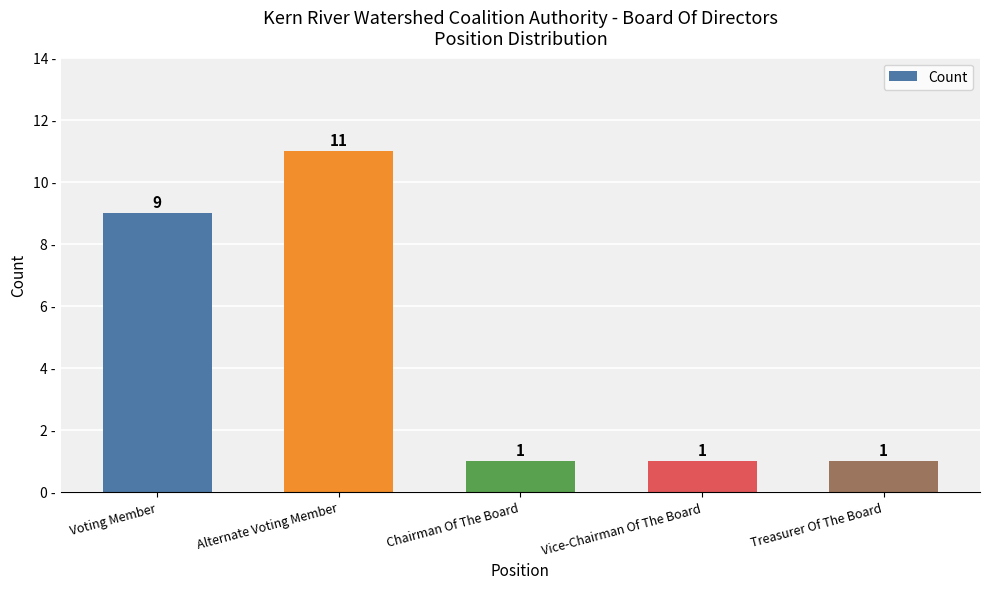

What is the sum of the values at Chairman Of The Board and Voting Member?

10